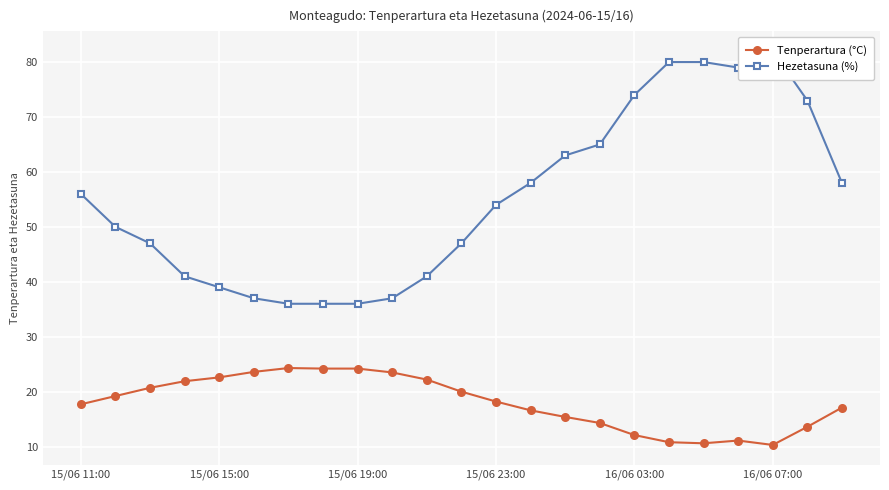

What is the difference between the Tenperartura (°C) values at 13 and 7?

7.6